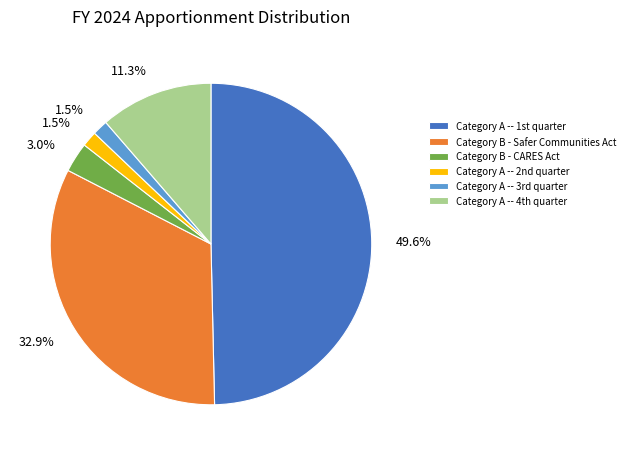

Count the number of slices in the pie.

6